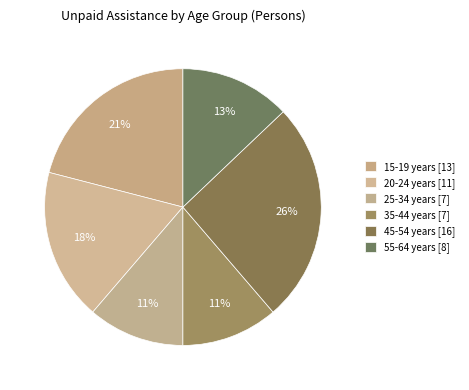

How many segments does this pie chart have?

6